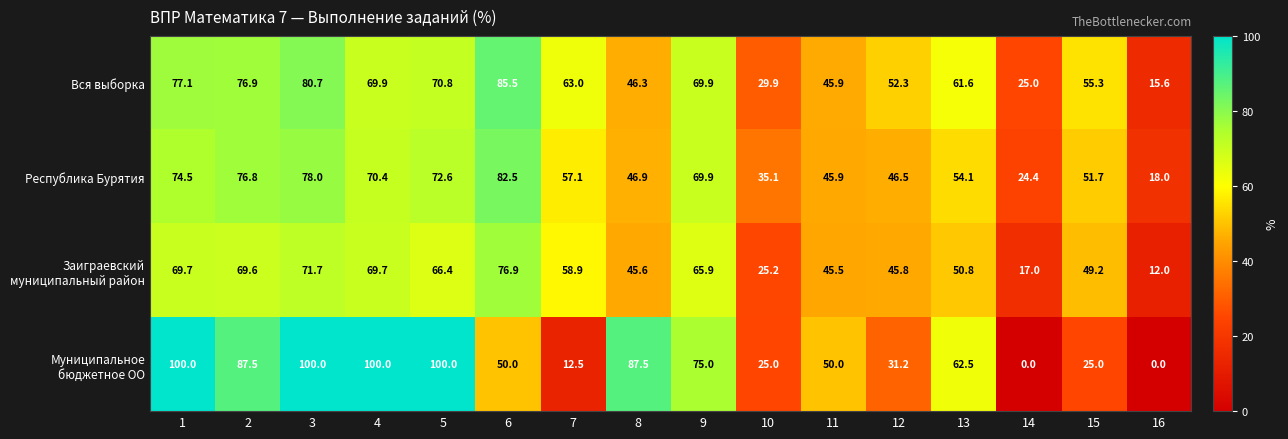

What is the sum of the Вся выборка values at 10 and 11?

75.8